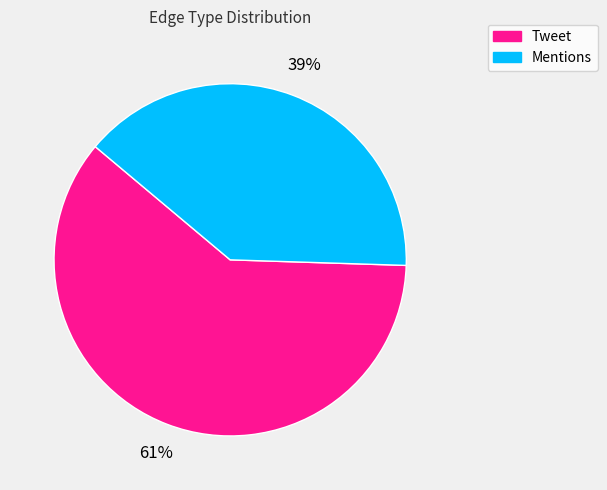

Does any single category account for the majority?

Yes